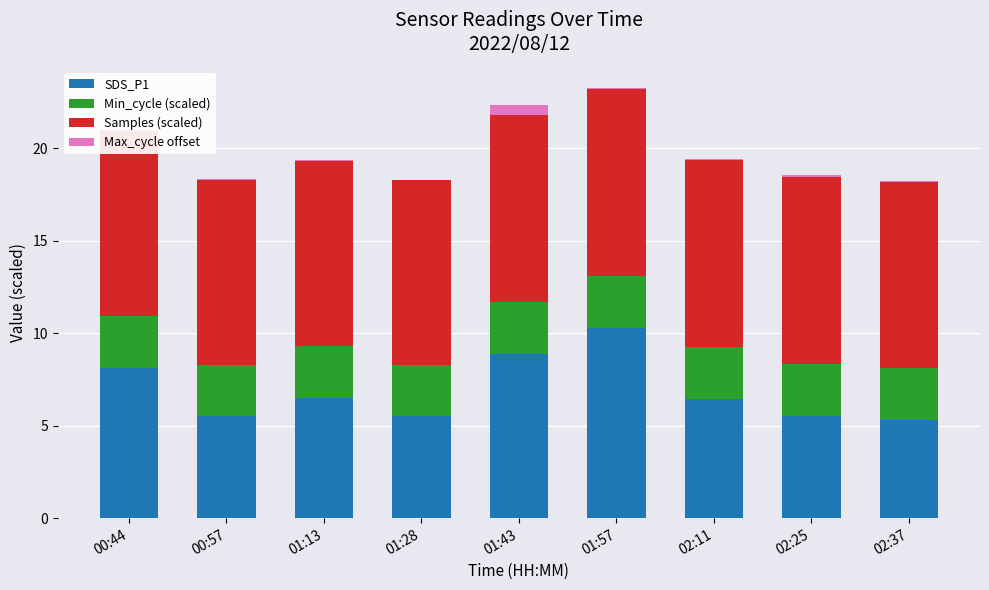

What is the total value across all series at 01:43?

22.3